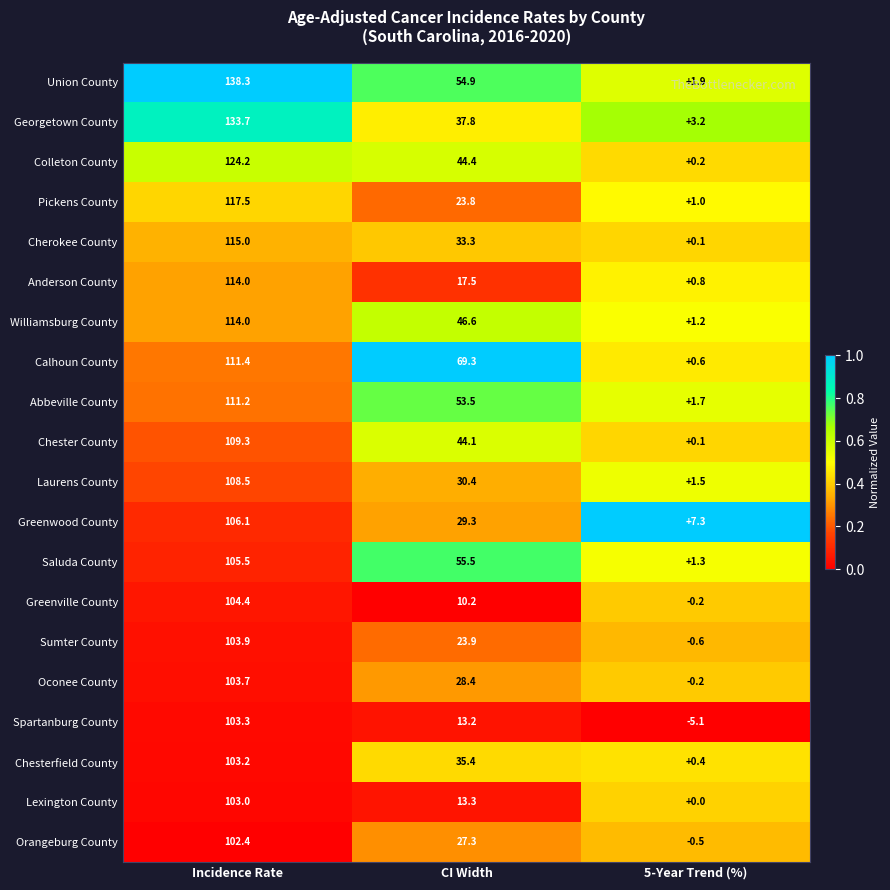

What is the total value across all series at CI Width?

692.1